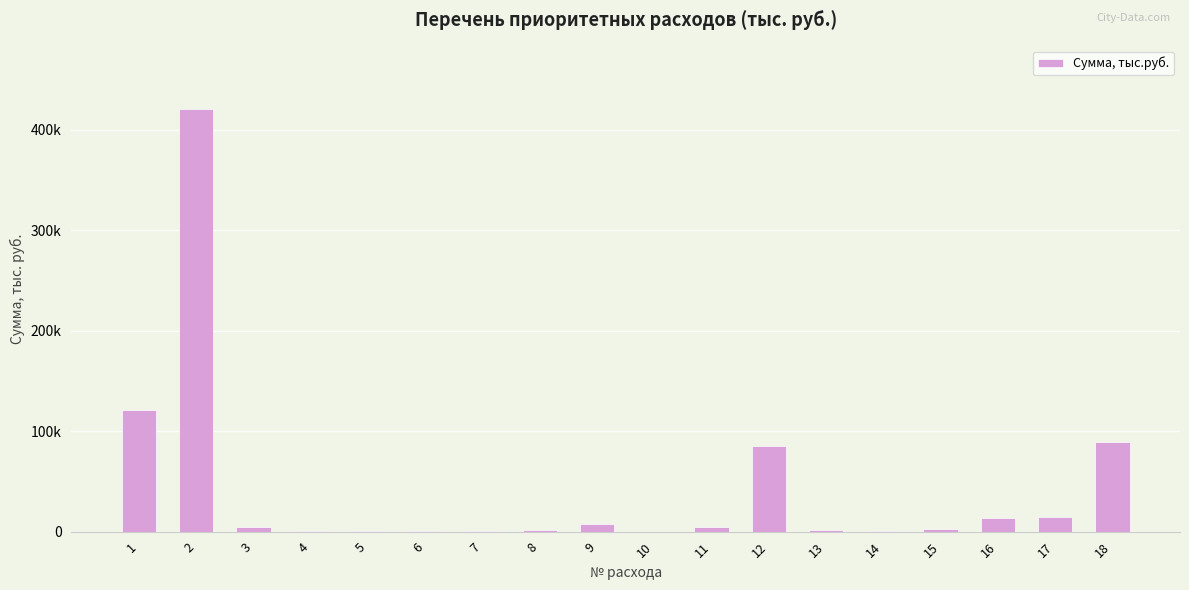

Are the bars horizontal?

No